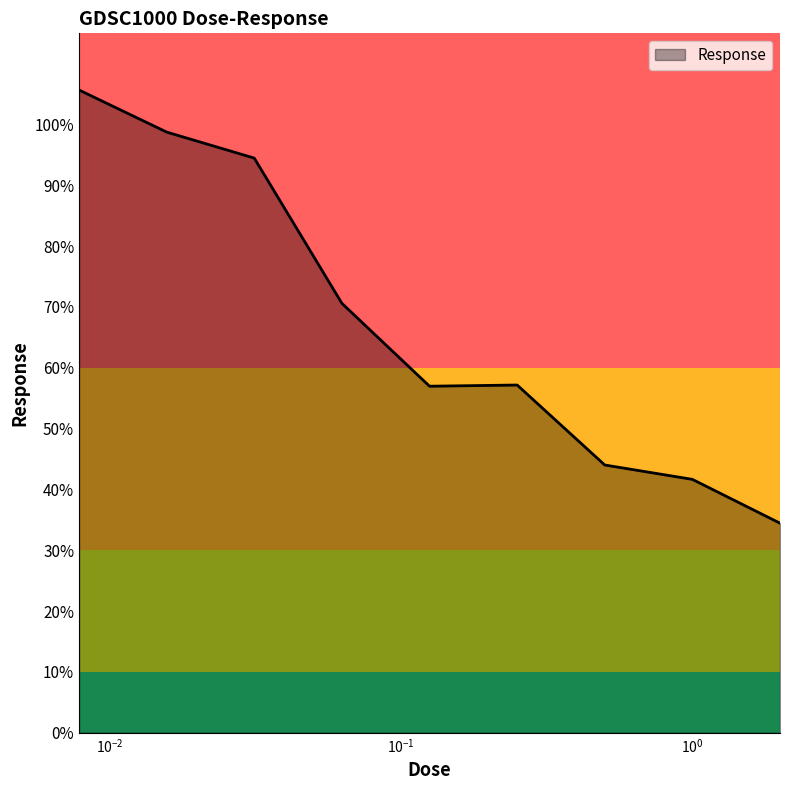

What is the difference between the maximum and minimum values?

71.2